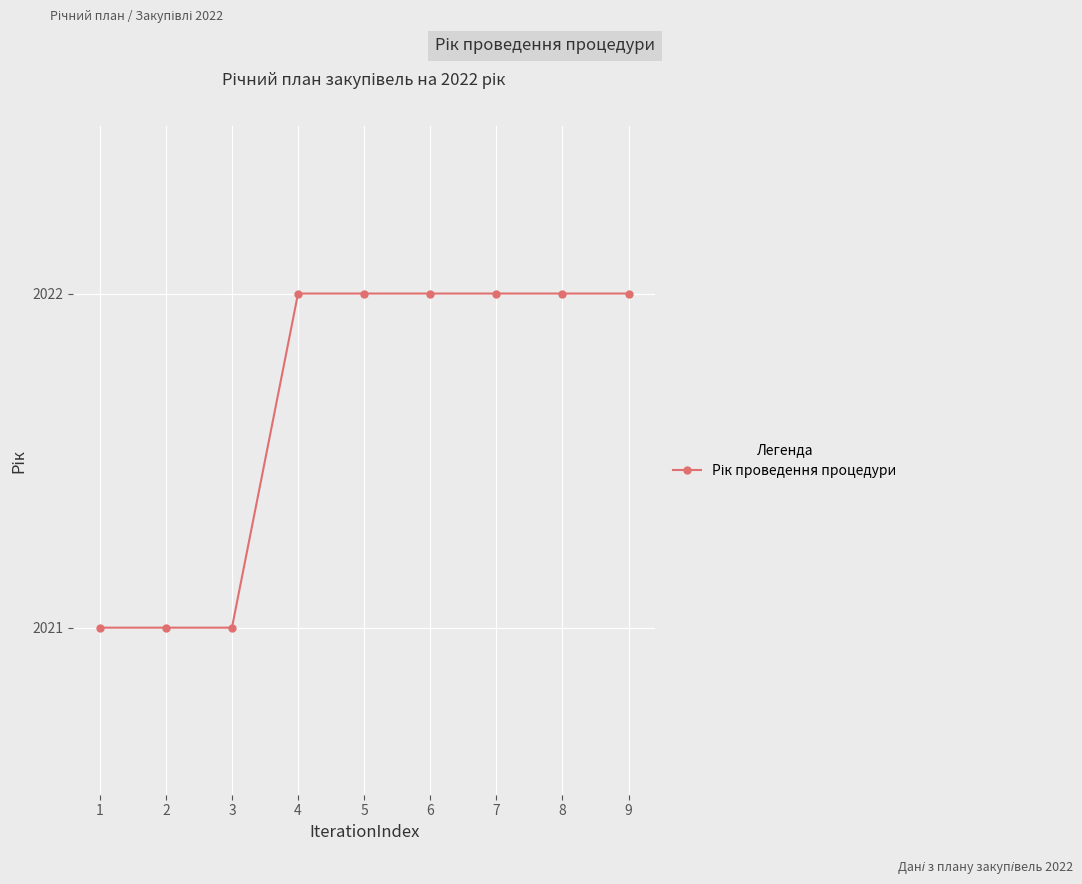

What is the maximum value shown in the chart?

2022